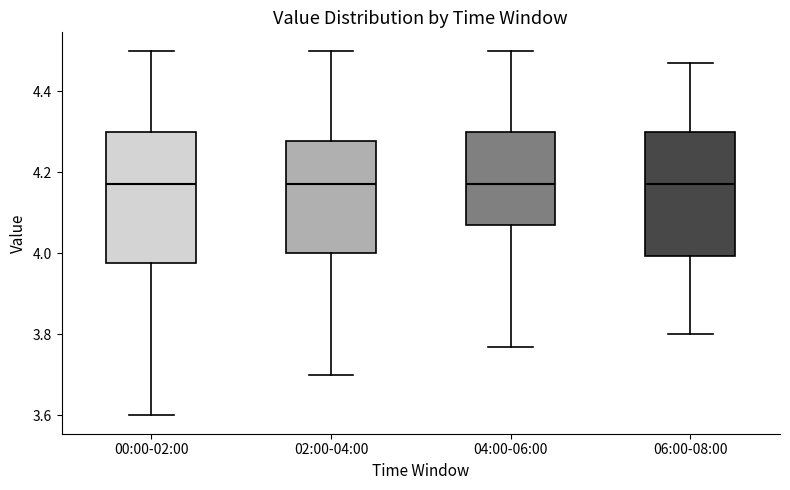

Reading left to right, read every box against the y-axis: the position of its median line, the range the box covers, and the ends of its whiskers. The values are not printed on the chart, so give them approximately, as read against the axis.

00:00-02:00: median 4.18, box 3.98 to 4.30, whiskers 3.60 to 4.50
02:00-04:00: median 4.18, box 4.00 to 4.28, whiskers 3.70 to 4.50
04:00-06:00: median 4.18, box 4.08 to 4.30, whiskers 3.78 to 4.50
06:00-08:00: median 4.18, box 4.00 to 4.30, whiskers 3.80 to 4.48